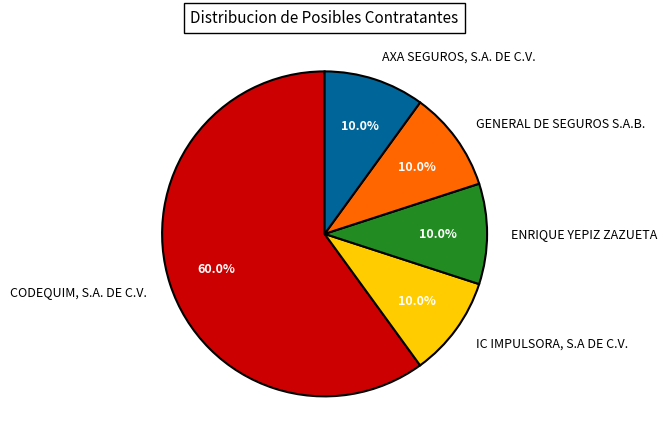

The ENRIQUE YEPIZ ZAZUETA slice represents 10% of the pie. True or false?

True